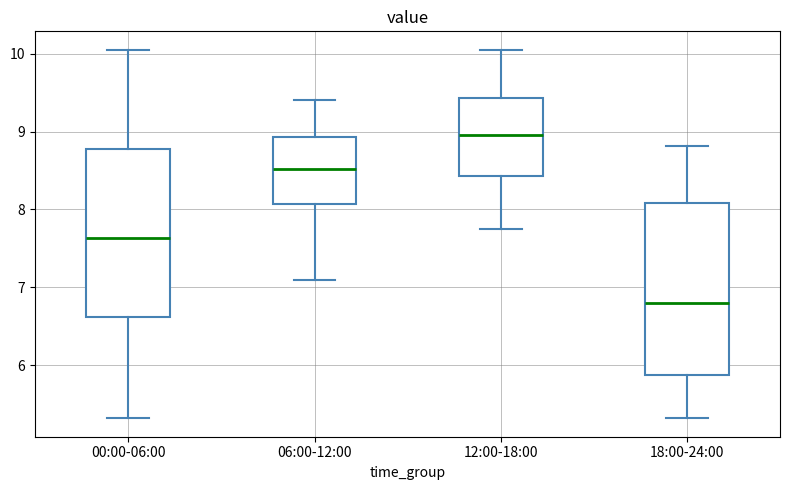

Where is the upper edge of the box for 12:00-18:00 on the y-axis? The values are not printed on the chart, so give them approximately, as read against the axis.

9.4